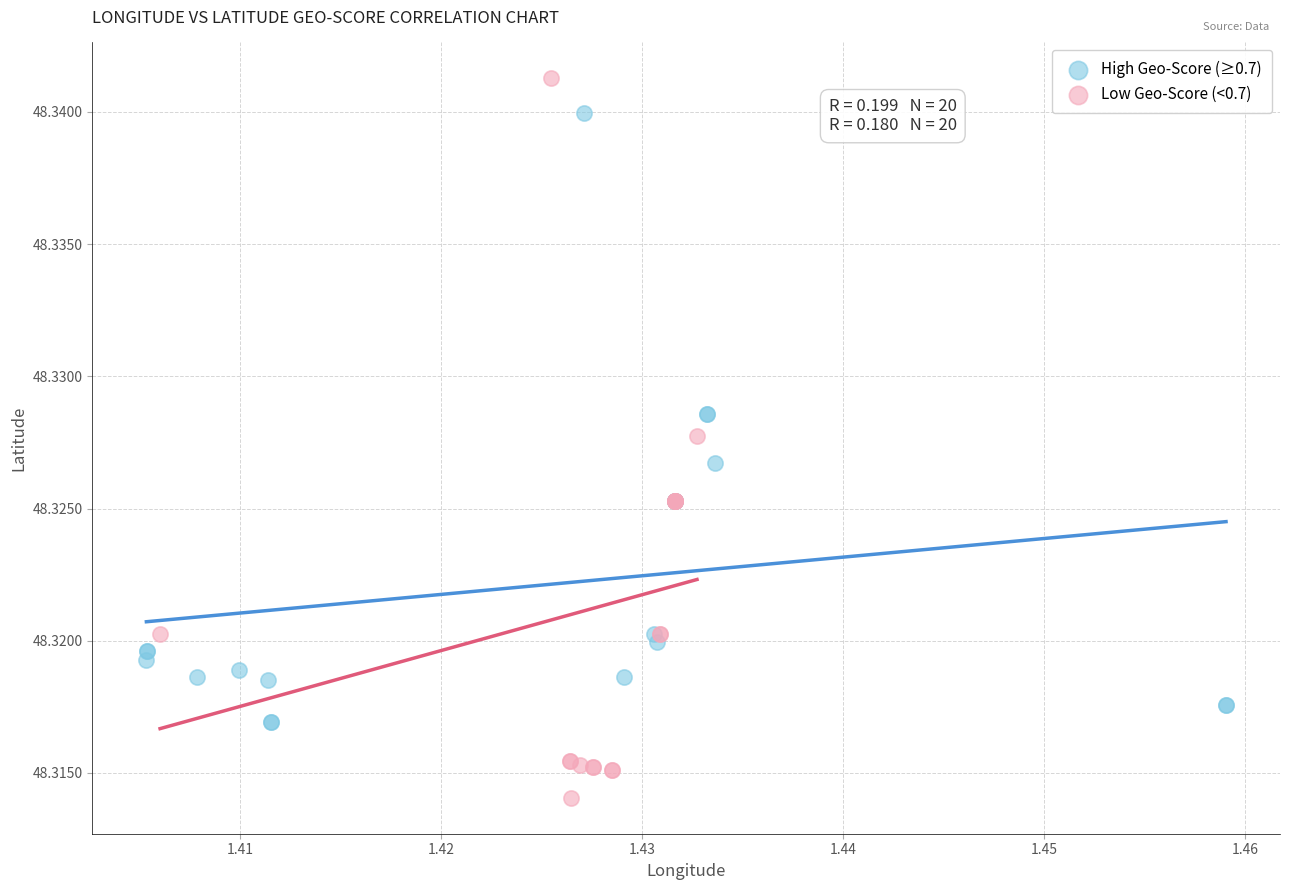

What are all the series names shown in the legend?

High Geo-Score (≥0.7), Low Geo-Score (<0.7)